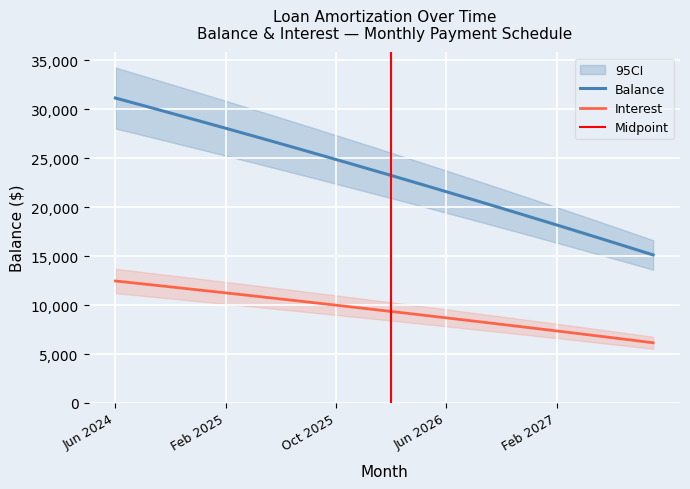

What is the difference between the second highest and minimum values in the Balance series?

15639.0